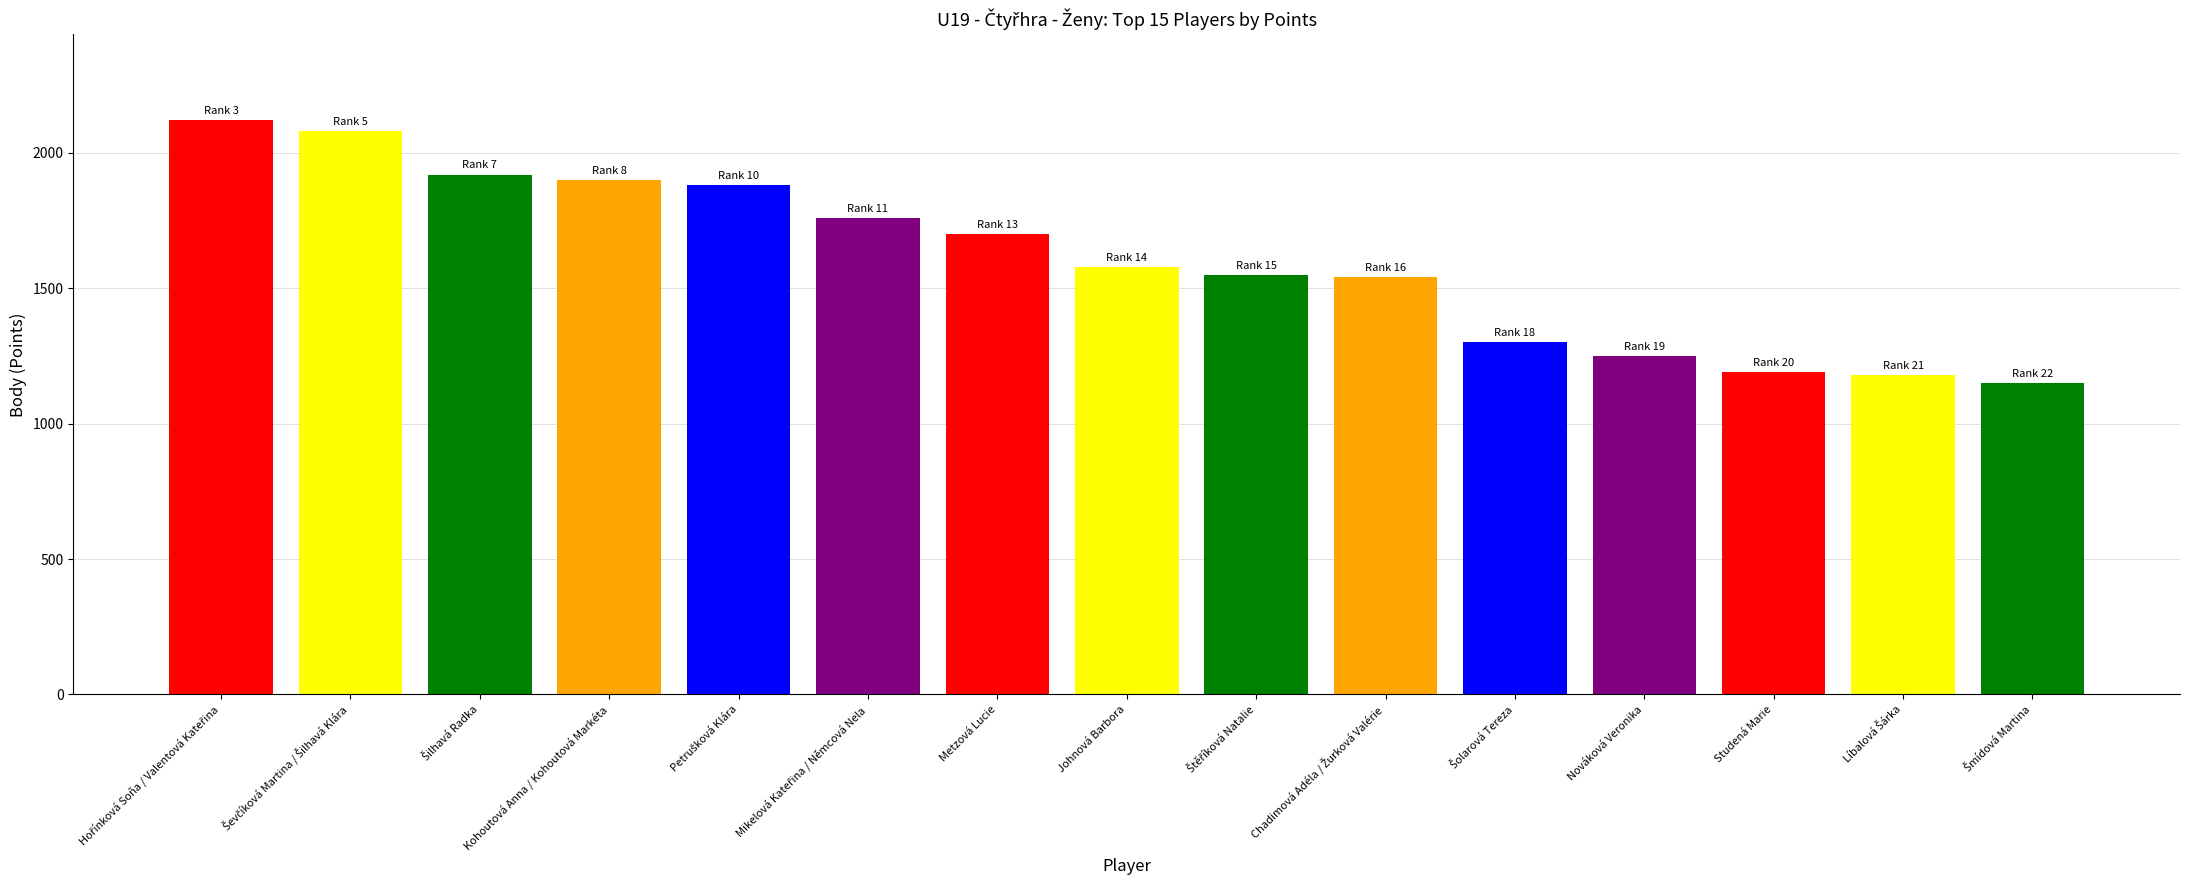

What is the difference between the values at Johnová Barbora and Nováková Veronika?

330